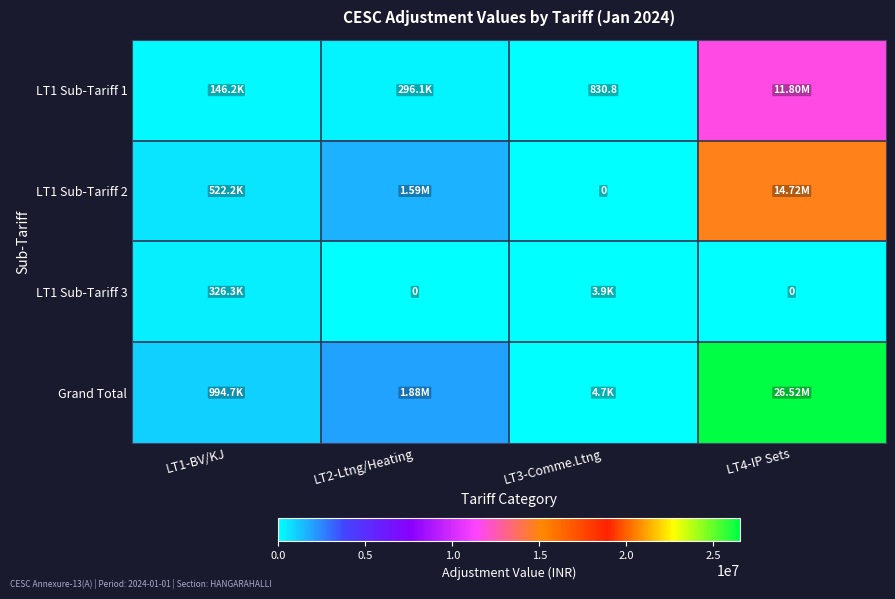

Between LT2-Ltng/Heating and LT4-IP Sets, which series saw the biggest shift?

Grand Total